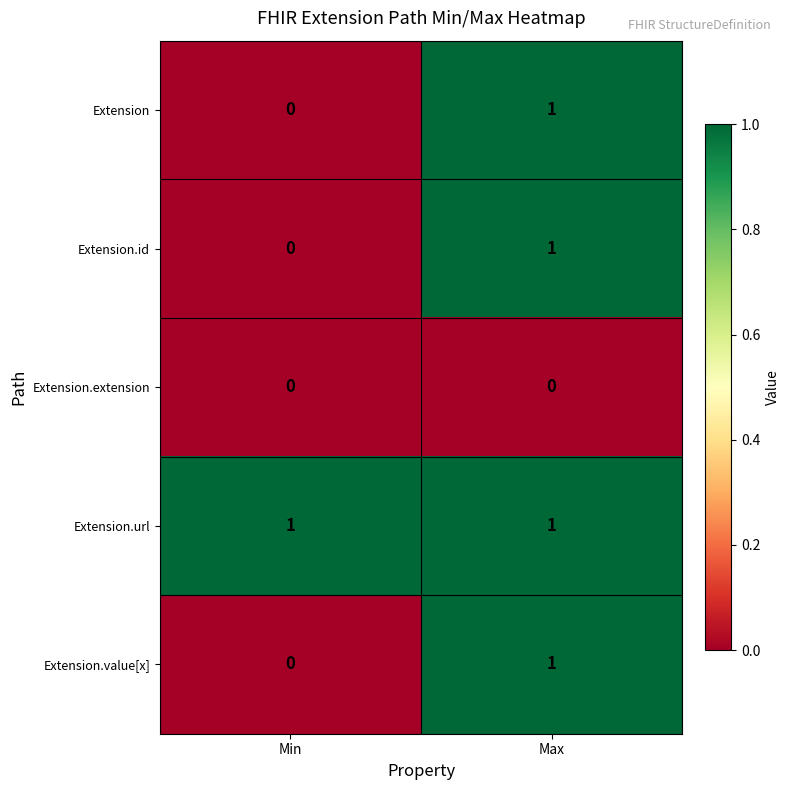

At which category is the sum across all series the highest?

Max